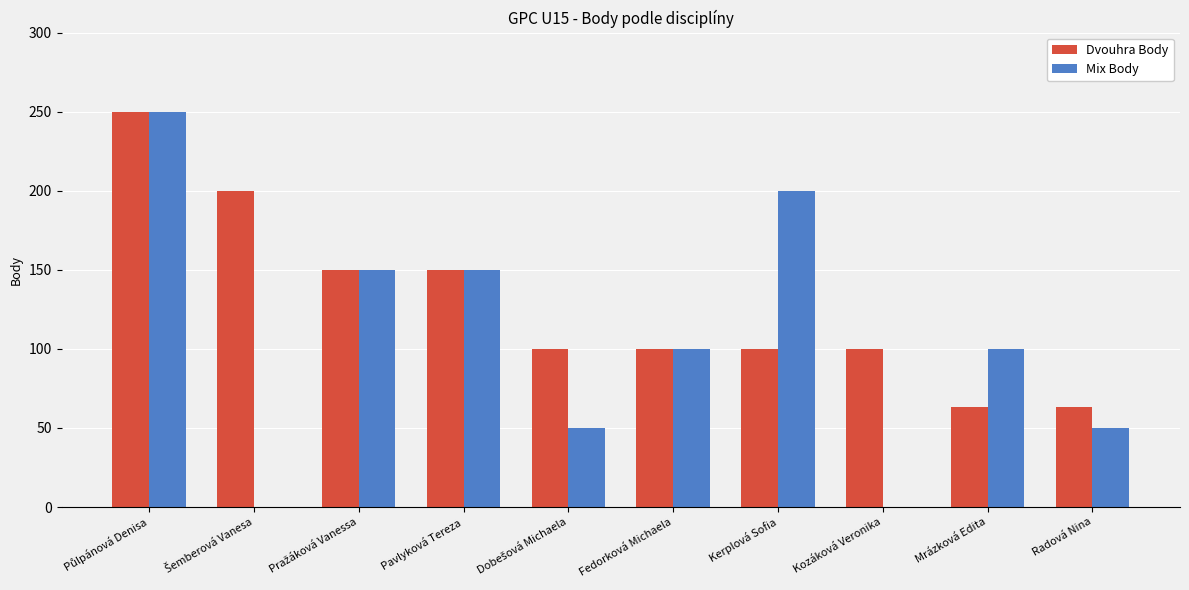

Reading left to right, what are all the values shown in this chart?

Dvouhra Body: 250	200	150	150	100	100	100	100	63	63
Mix Body: 250	0	150	150	50	100	200	0	100	50